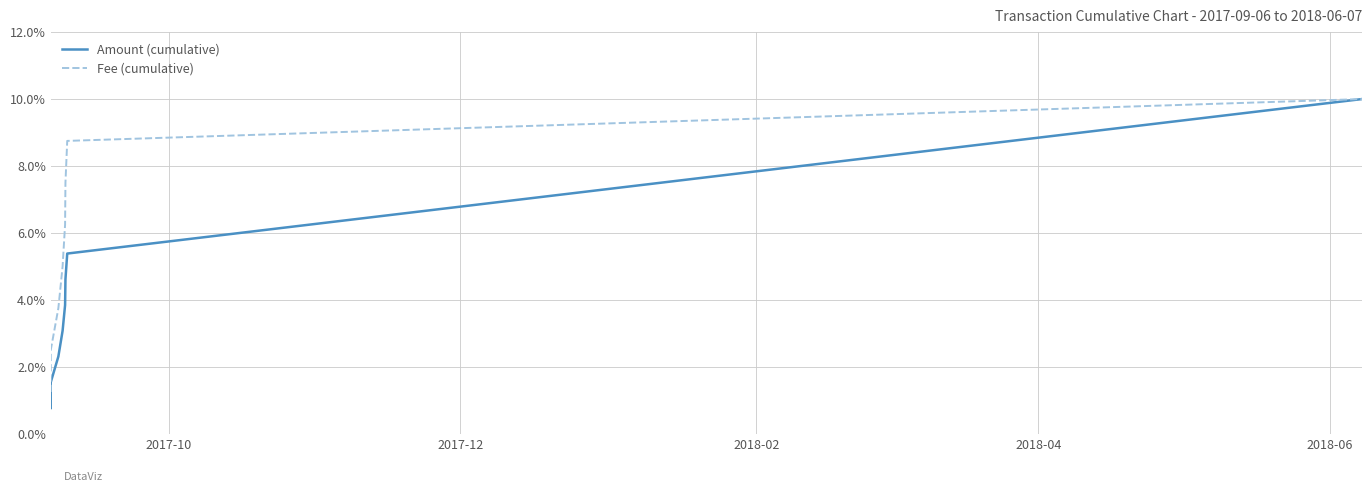

List the series in order of their overall mean, highest first.

Fee (cumulative), Amount (cumulative)